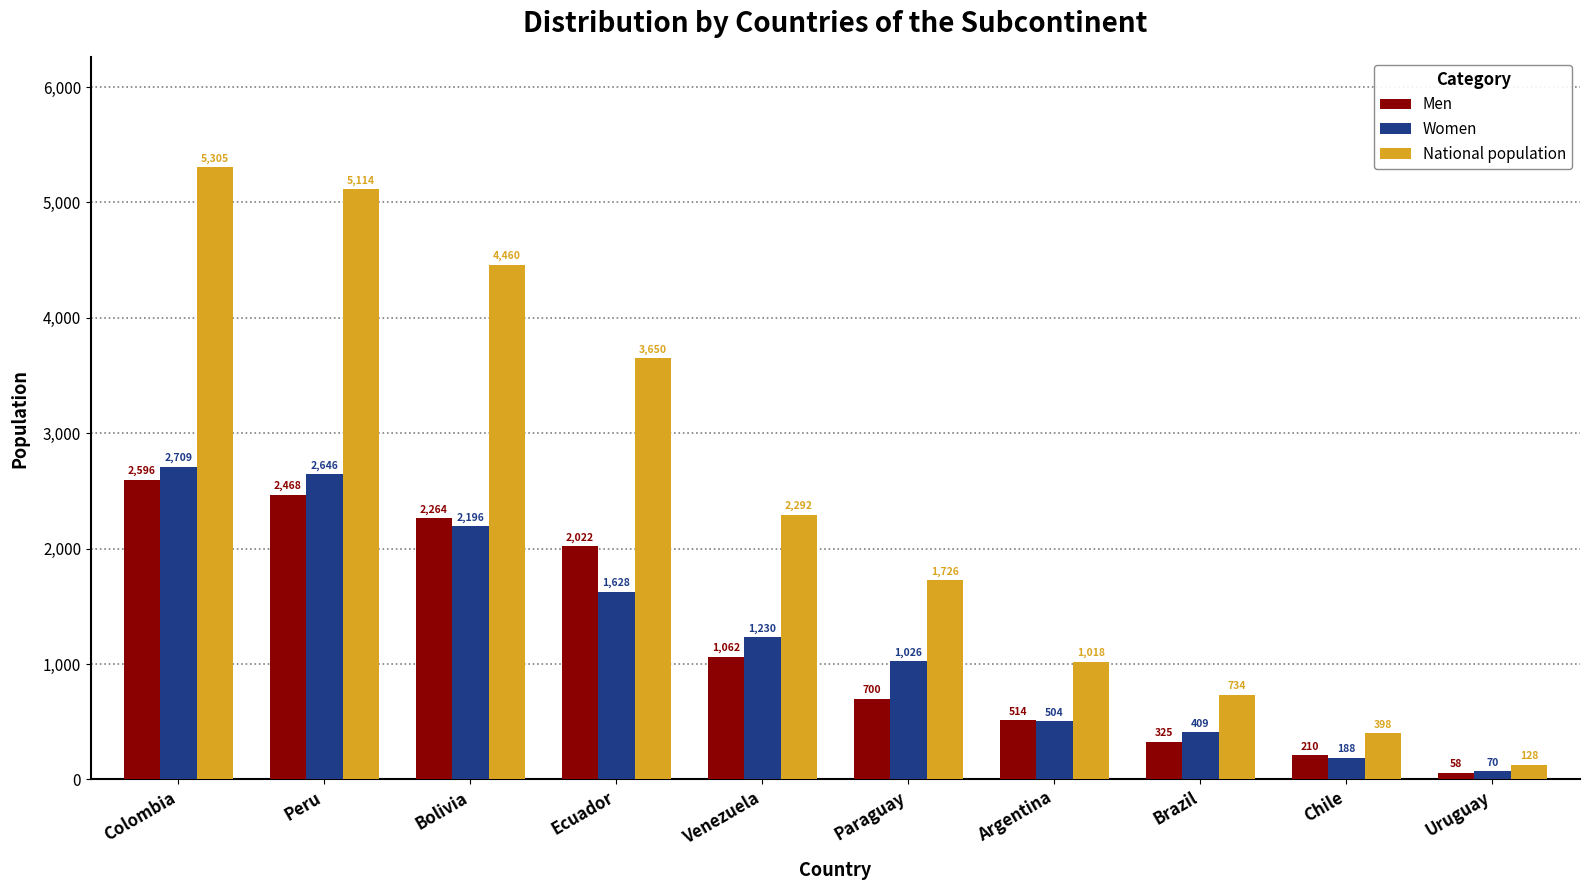

What is the total value across all series at Paraguay?

3452